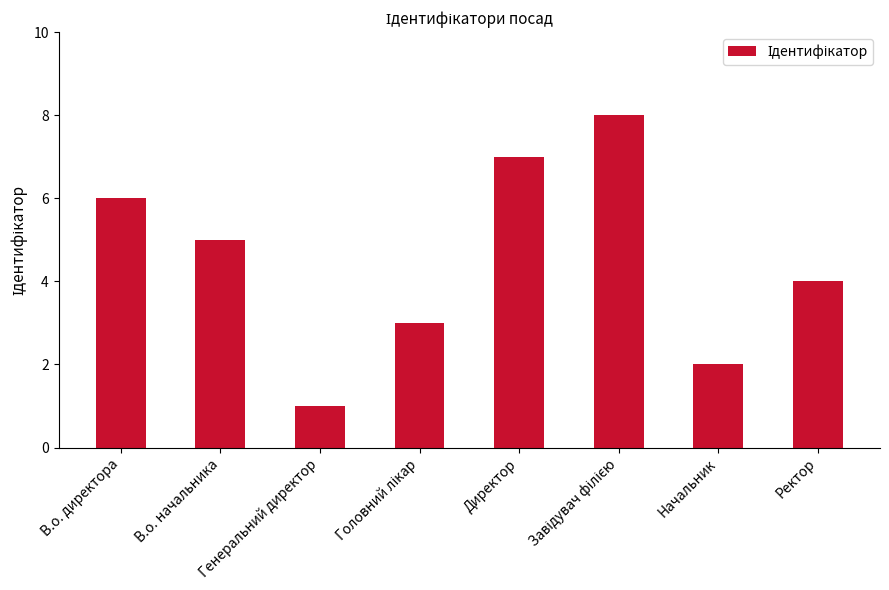

What value does the data have at В.о. начальника?

5